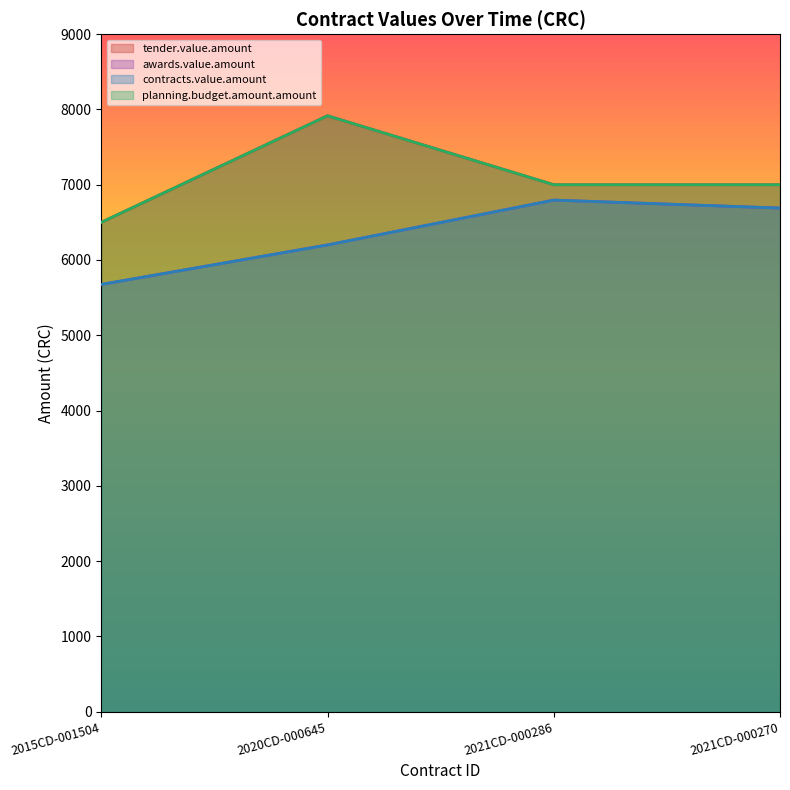

True or false: planning.budget.amount.amount has more than 0 interior local peaks.

True